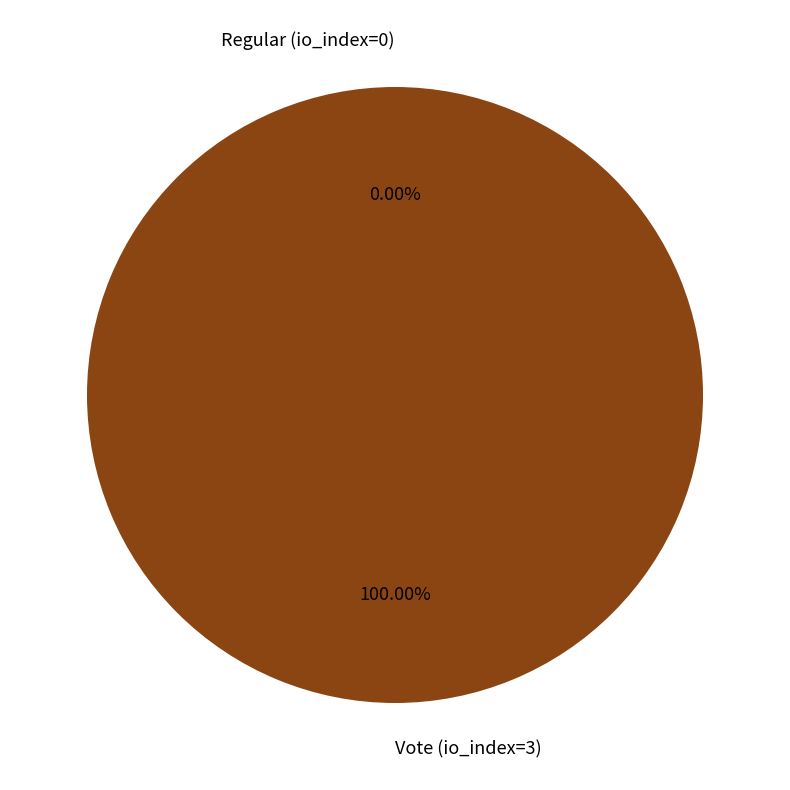

What is the total percentage of Regular (io_index=0) and Vote (io_index=3)?

100.0%